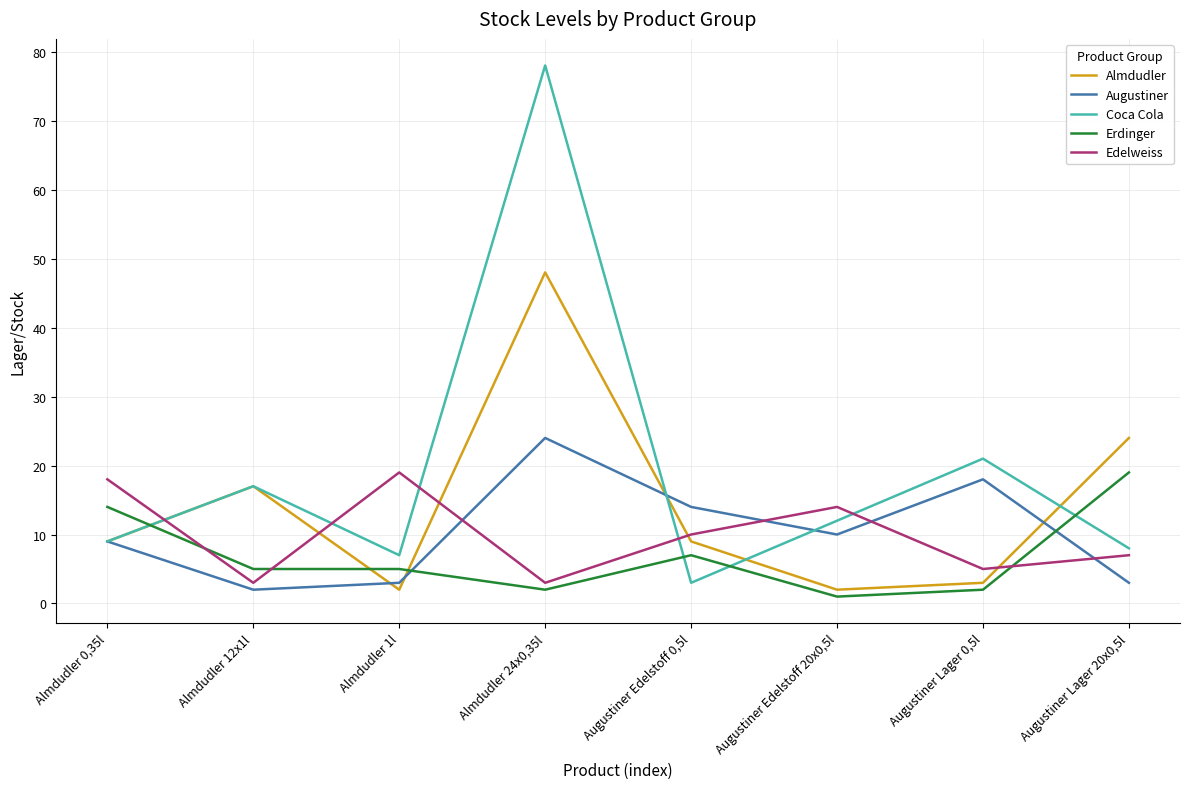

What is the difference between the Coca Cola values at Almdudler 0,35l and Augustiner Edelstoff 0,5l?

6